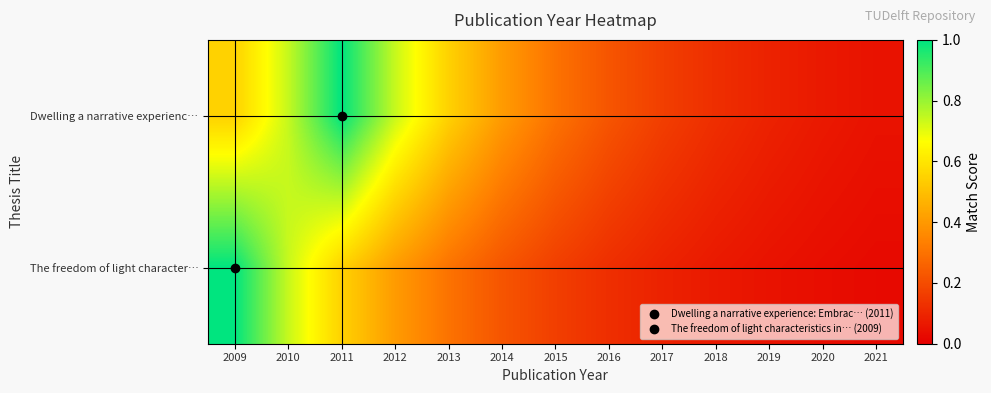

Reading left to right, list all the values displayed in this chart.

Dwelling a narrative experienc…: 2009=0.5	2010=0.7	2011=1.0	2012=0.7	2013=0.5	2014=0.4	2015=0.3	2016=0.2	2017=0.2	2018=0.1	2019=0.1	2020=0.1	2021=0.0
The freedom of light character…: 2009=1.0	2010=0.7	2011=0.5	2012=0.4	2013=0.3	2014=0.2	2015=0.2	2016=0.1	2017=0.1	2018=0.1	2019=0.0	2020=0.0	2021=0.0